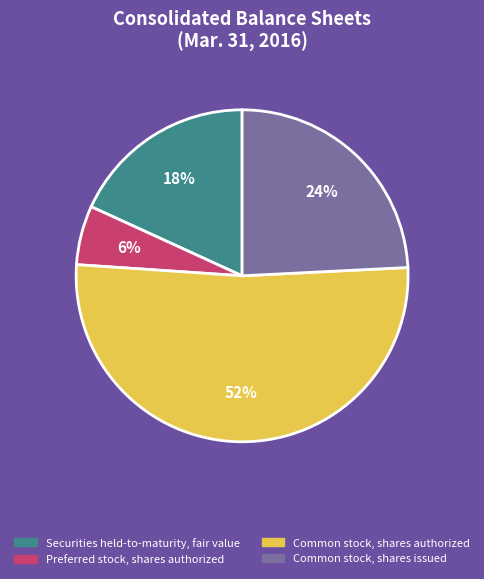

The Common stock, shares issued slice represents 24% of the pie. True or false?

True